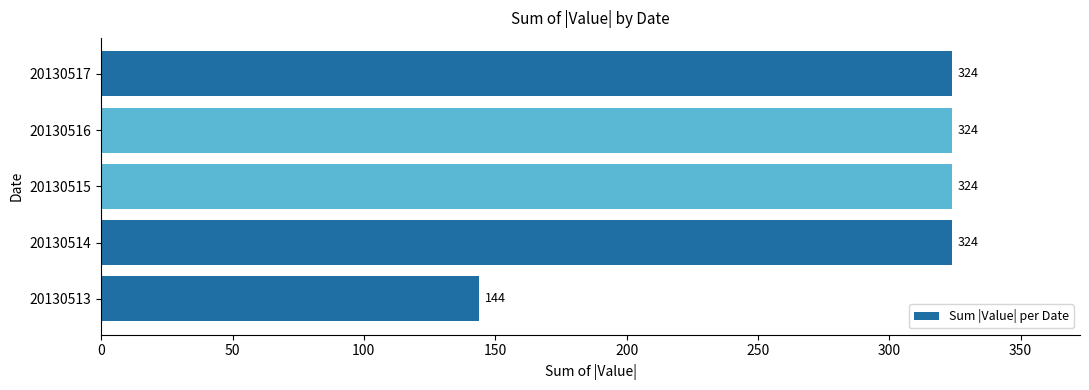

Reading top to bottom, extract all data points from this chart.

324	324	324	324	144